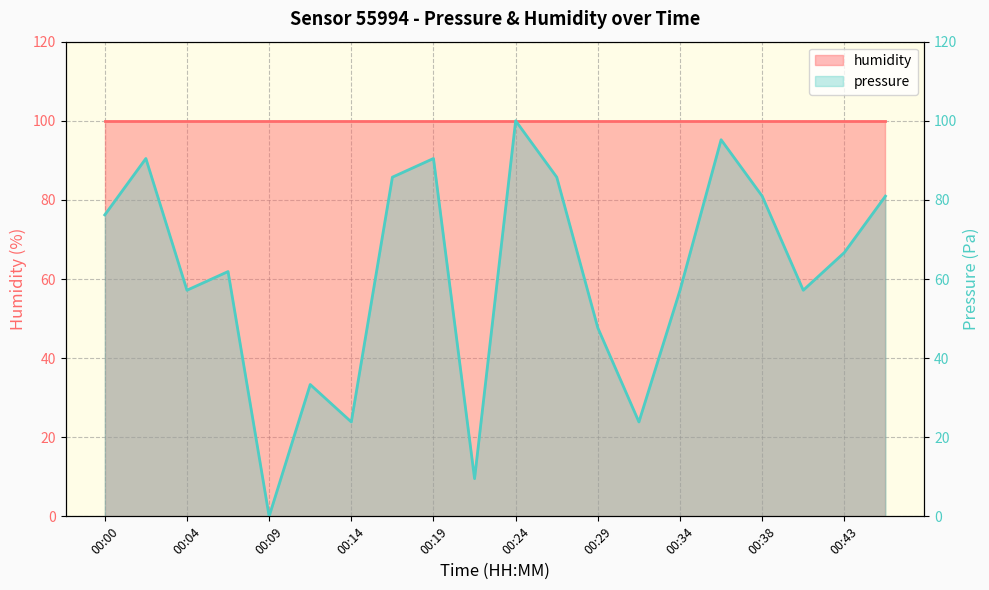

How many data points are above 66?

10